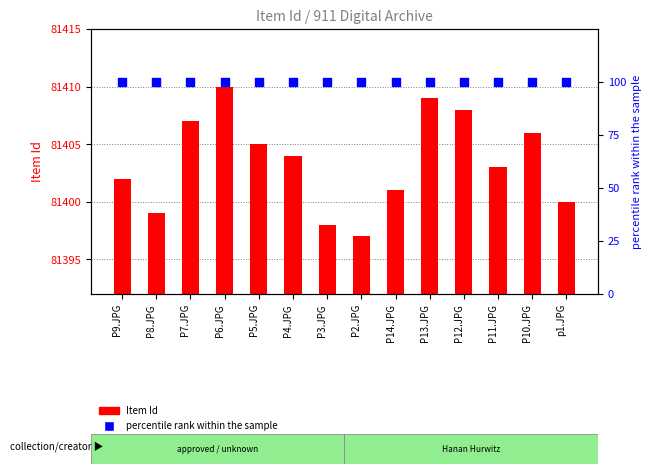

At which category is the sum across all series the highest?

P6.JPG